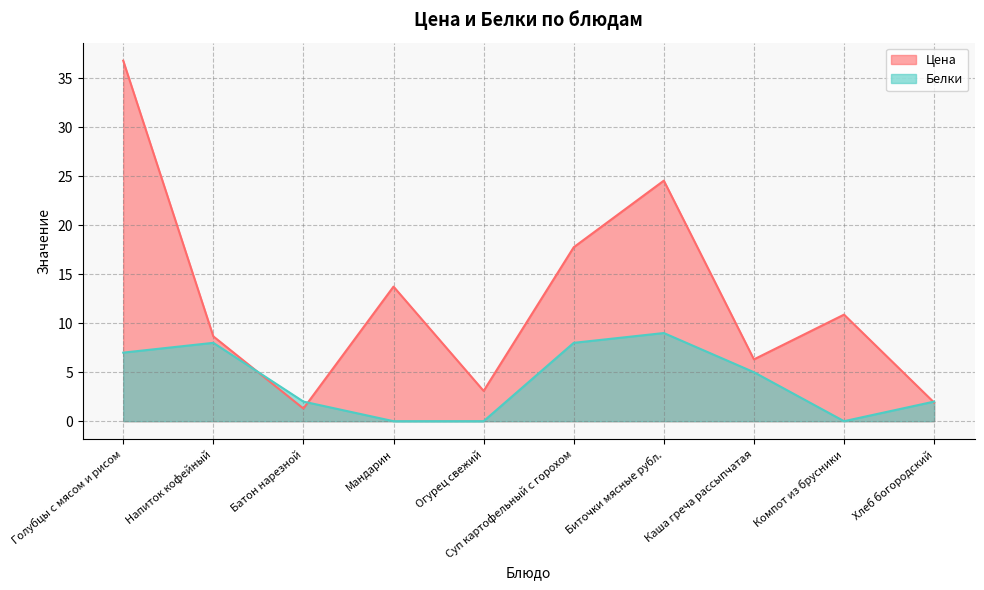

The value of Белки at Биточки мясные рубл. is 1.9. True or false?

False